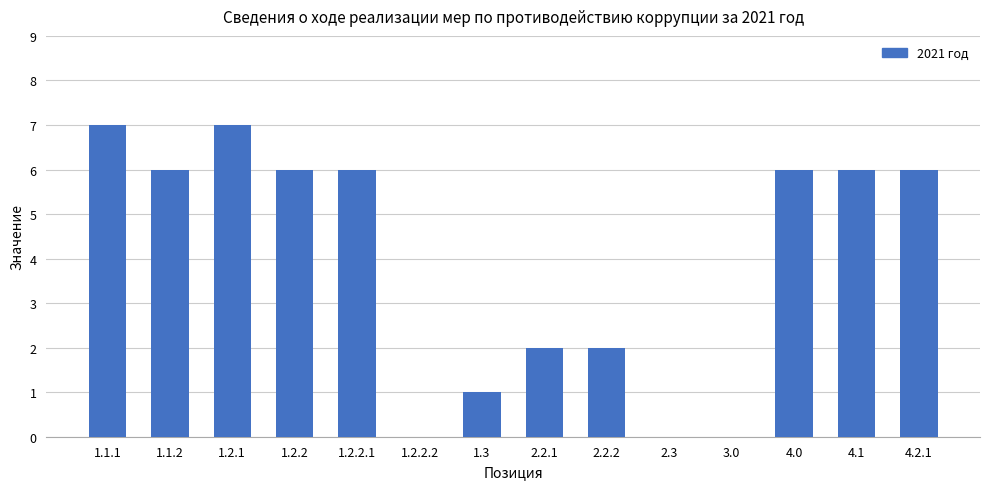

Are the bars grouped side by side (vs. stacked)?

No